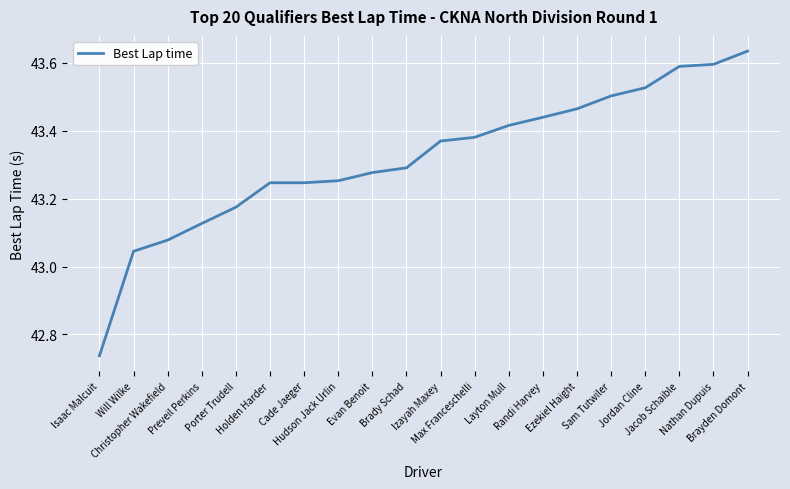

How many lines are shown in the chart?

1